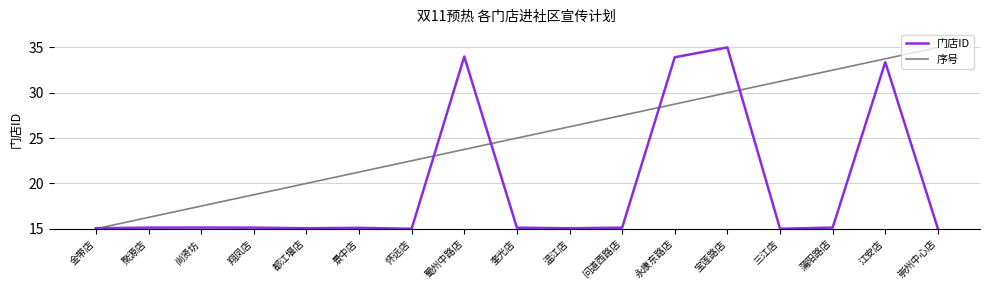

Is the value of 门店ID at 宝莲路店 greater than the value of 序号 at 怀远店?

Yes